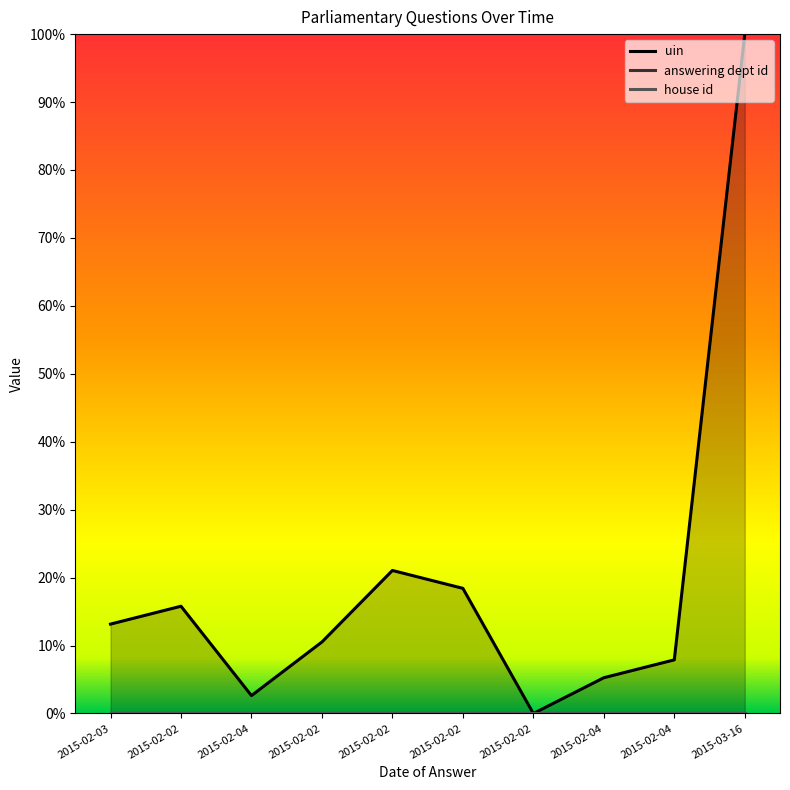

The uin series shows 0.0 at 2015-02-04. True or false?

False